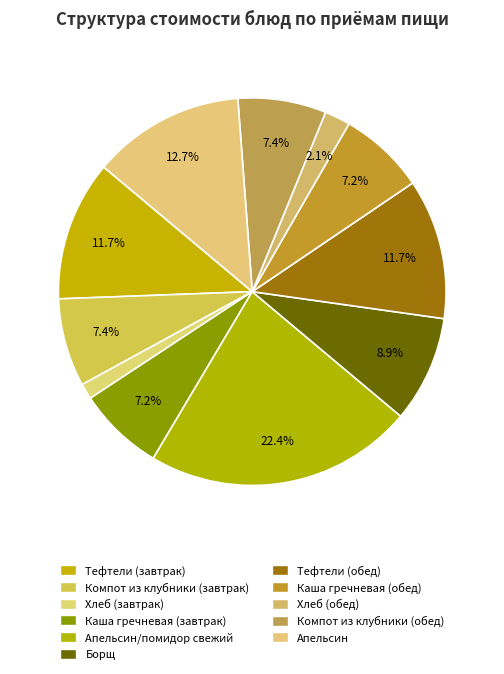

Count the number of slices in the pie.

11